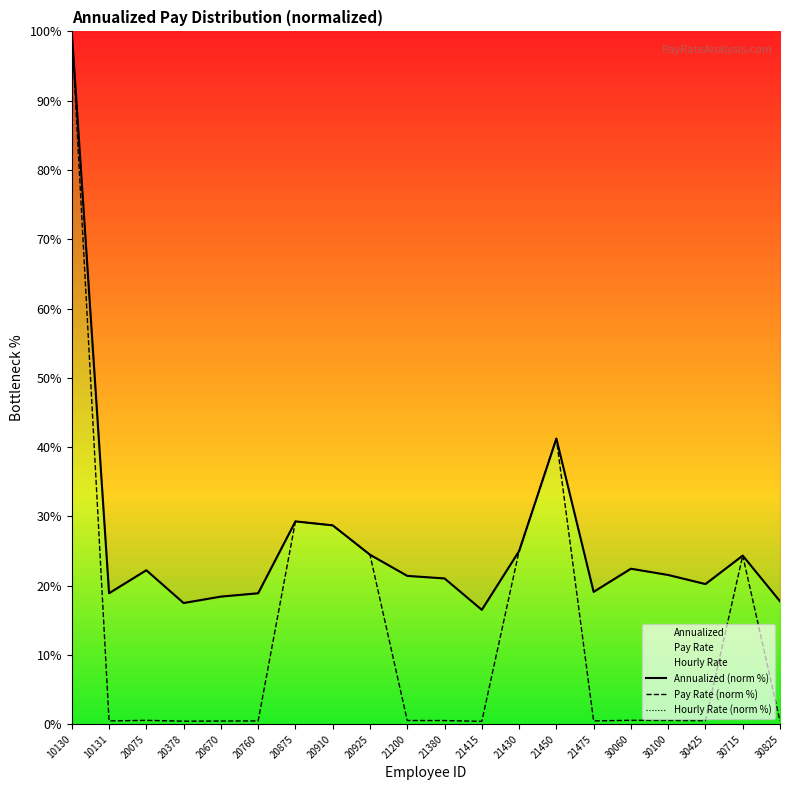

What is the value of the Annualized (norm %) point at the 10th from the left?

21.4